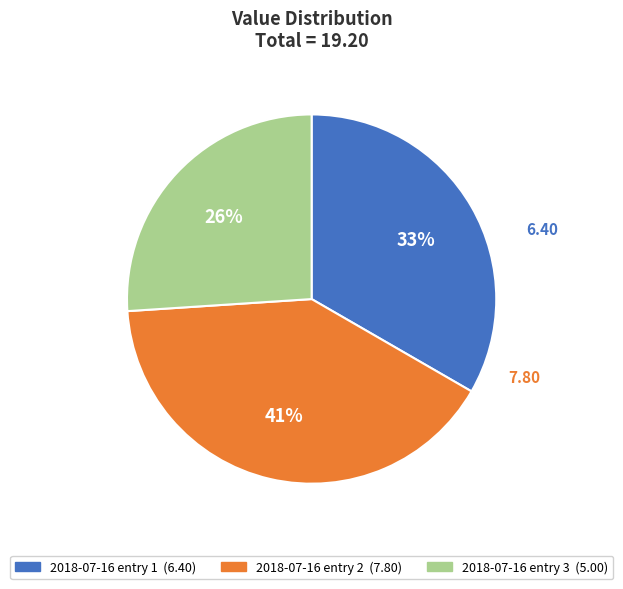

To the nearest percent, what is the average slice percentage?

33%